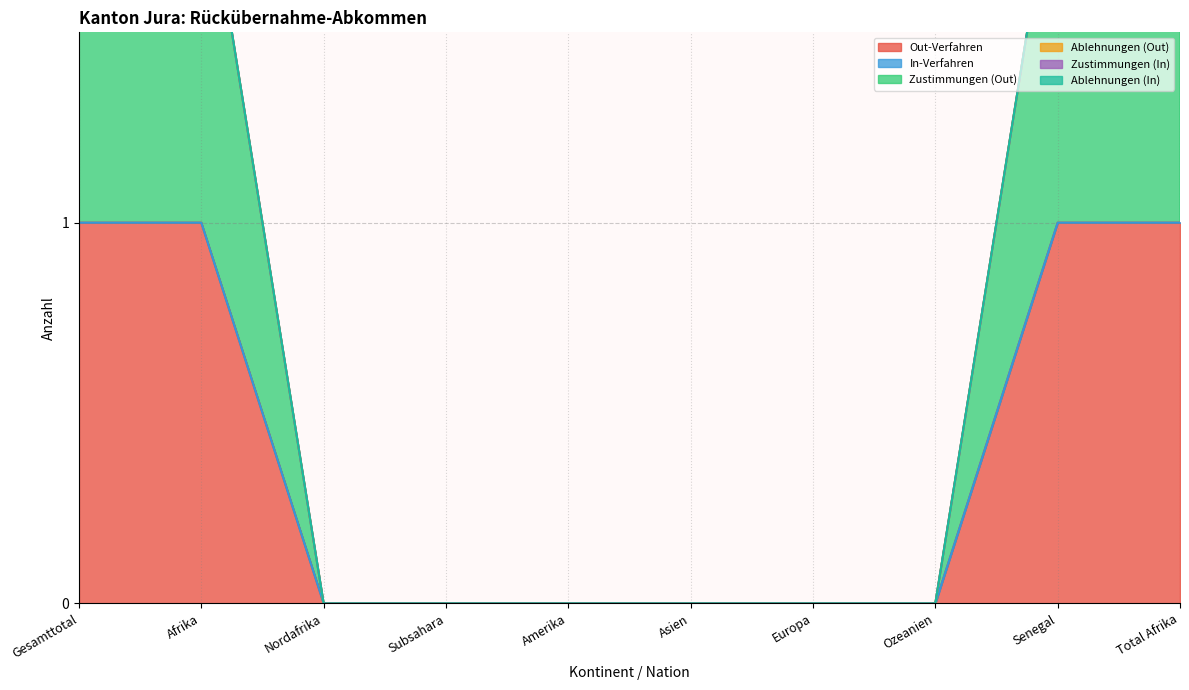

What are all the series names shown in the legend?

Out-Verfahren, In-Verfahren, Zustimmungen (Out), Ablehnungen (Out), Zustimmungen (In), Ablehnungen (In)